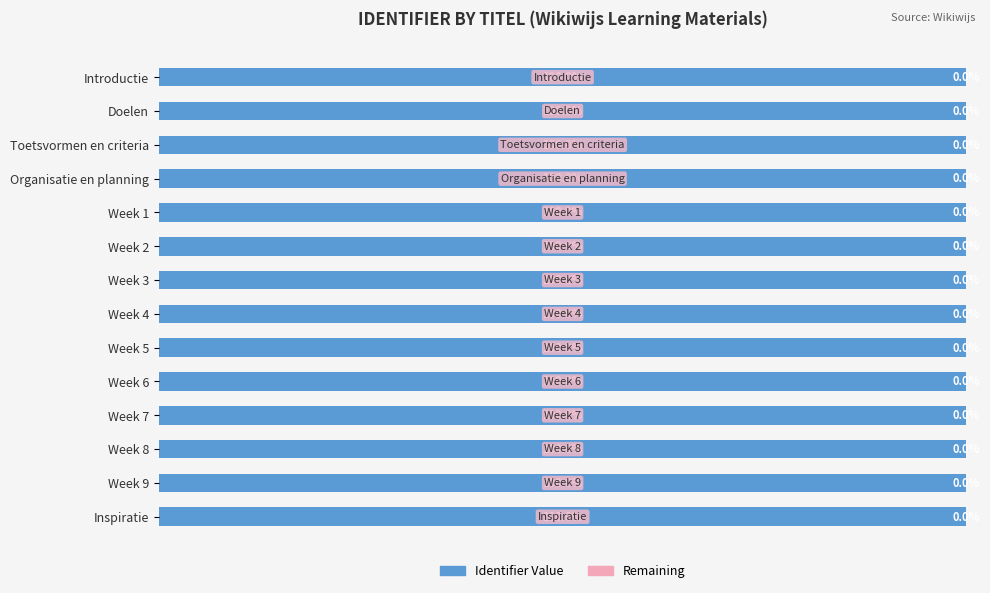

Where is Identifier Value nearest to the value 99?

Introductie